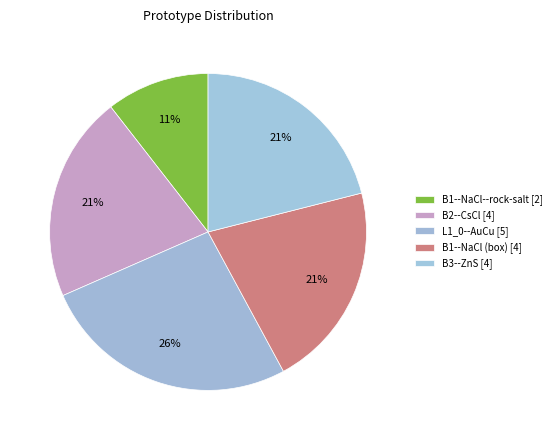

How many slices are in this pie chart?

5